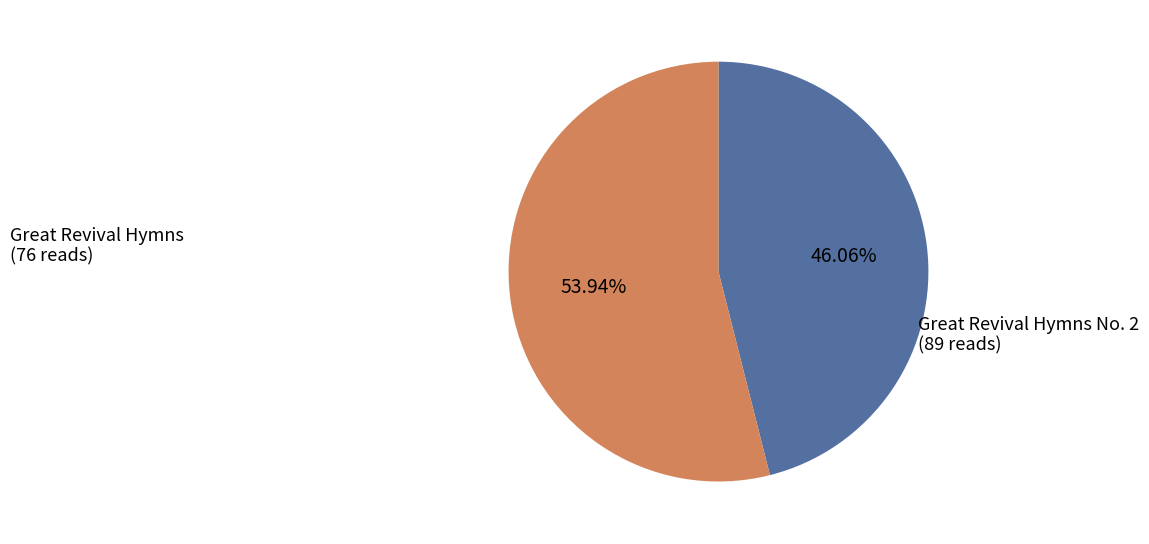

What is the largest slice in the pie chart?

Great Revival Hymns No. 2